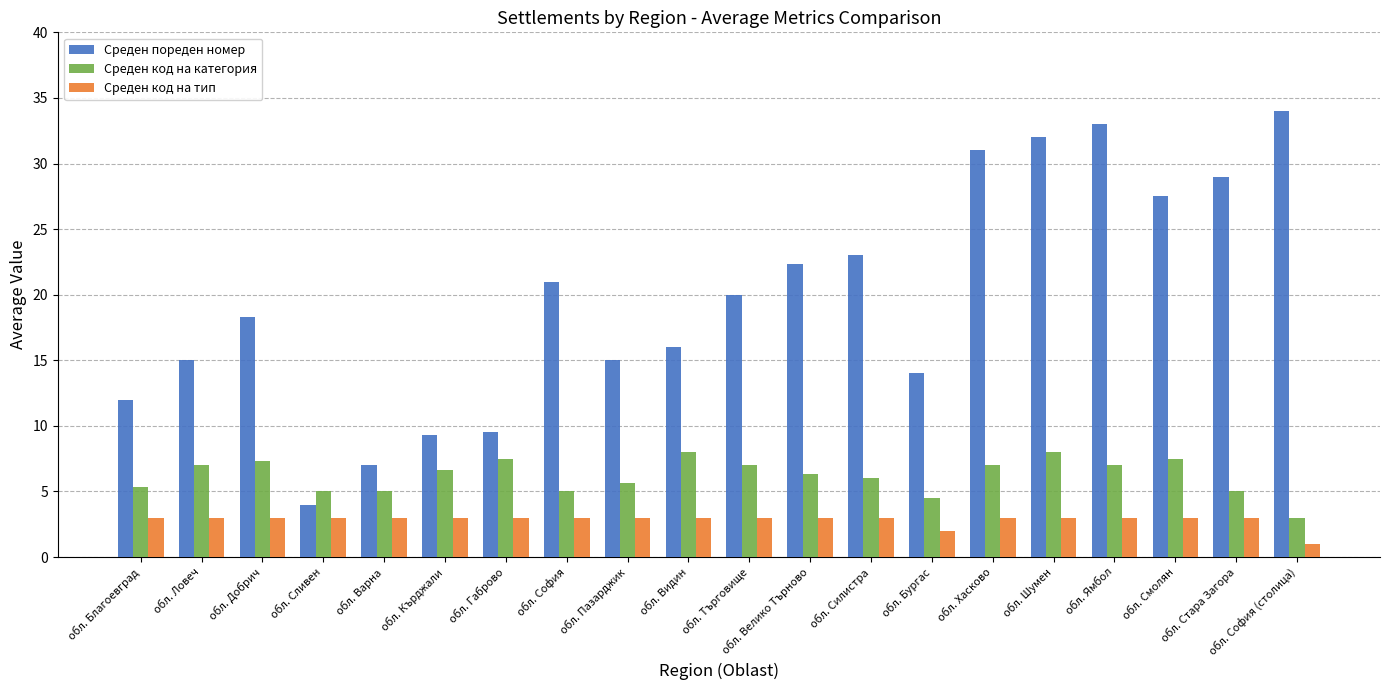

Is the value of Среден код на категория at обл. Хасково greater than the value of Среден пореден номер at обл. София (столица)?

No